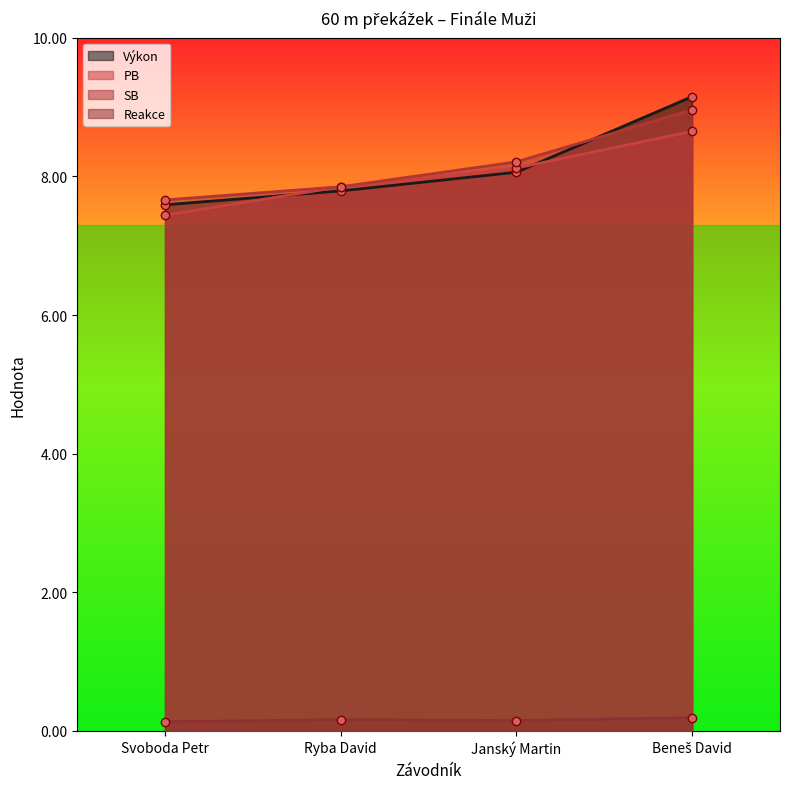

True or false: PB and Reakce intersect in this chart.

False